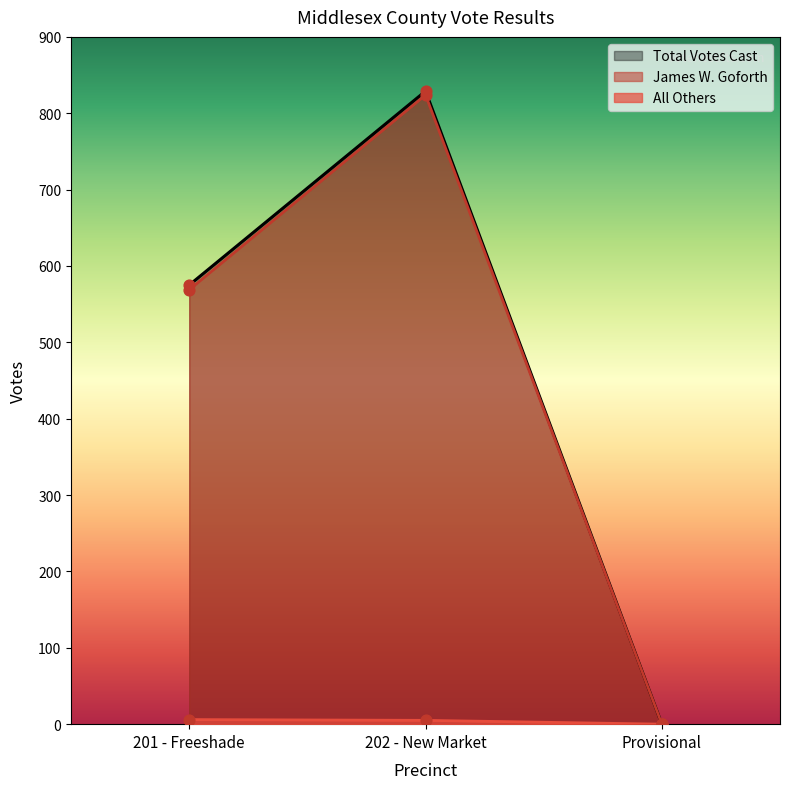

Which series has the largest total across all categories?

Total Votes Cast